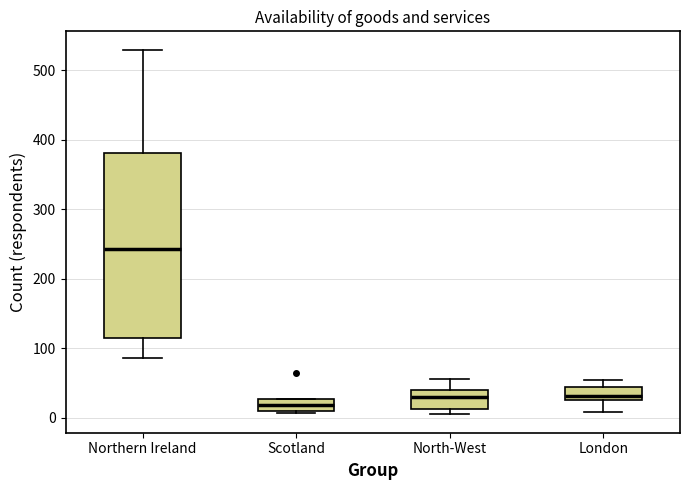

Reading left to right, read every box against the y-axis: the position of its median line, the range the box covers, and the ends of its whiskers. The values are not printed on the chart, so give them approximately, as read against the axis.

Northern Ireland: median 240, box 120 to 380, whiskers 90 to 530
Scotland: median 20, box 10 to 30, whiskers 10 to 30
North-West: median 30, box 10 to 40, whiskers 10 (just below the box's lower edge) to 60
London: median 30 (just above the box's lower edge), box 30 to 50, whiskers 10 to 50 (just above the box's upper edge)